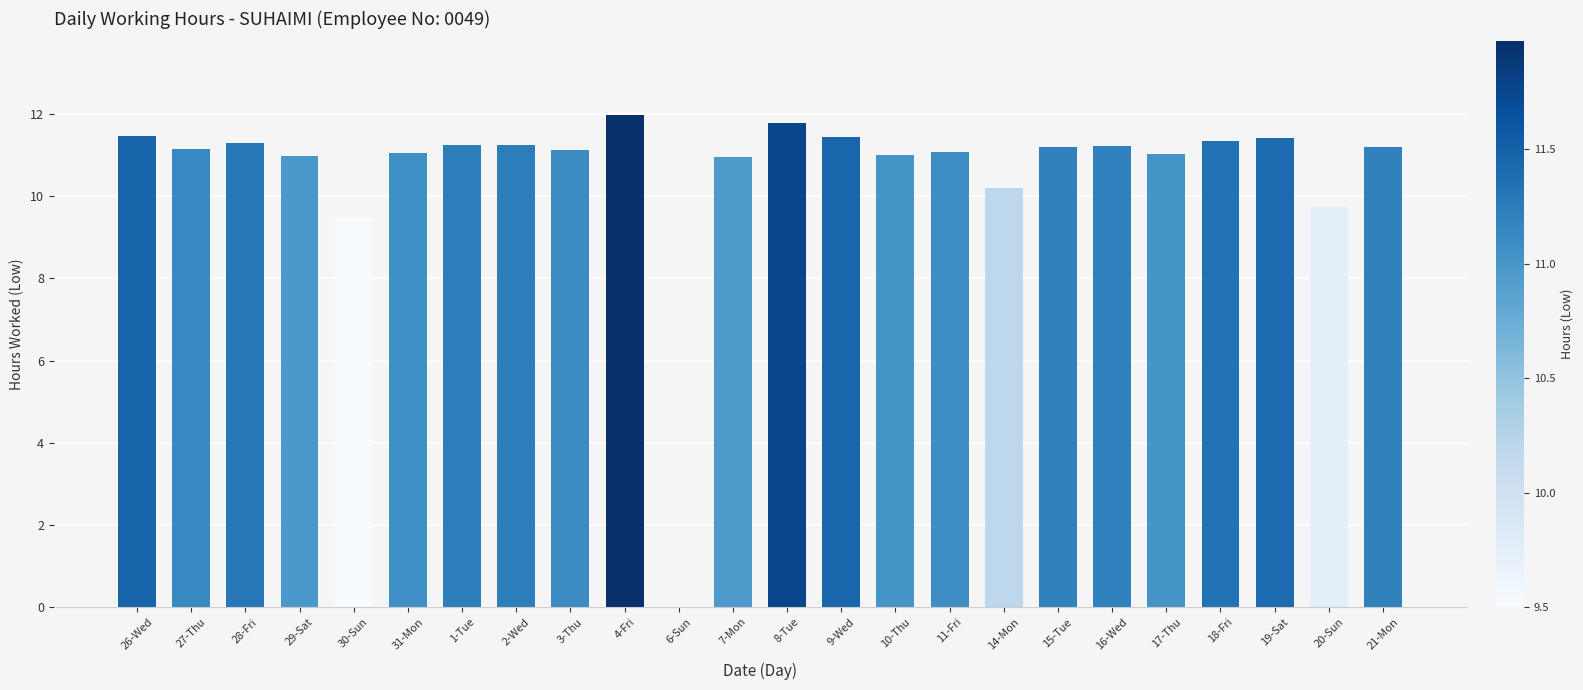

What is the greatest value displayed?

12.0